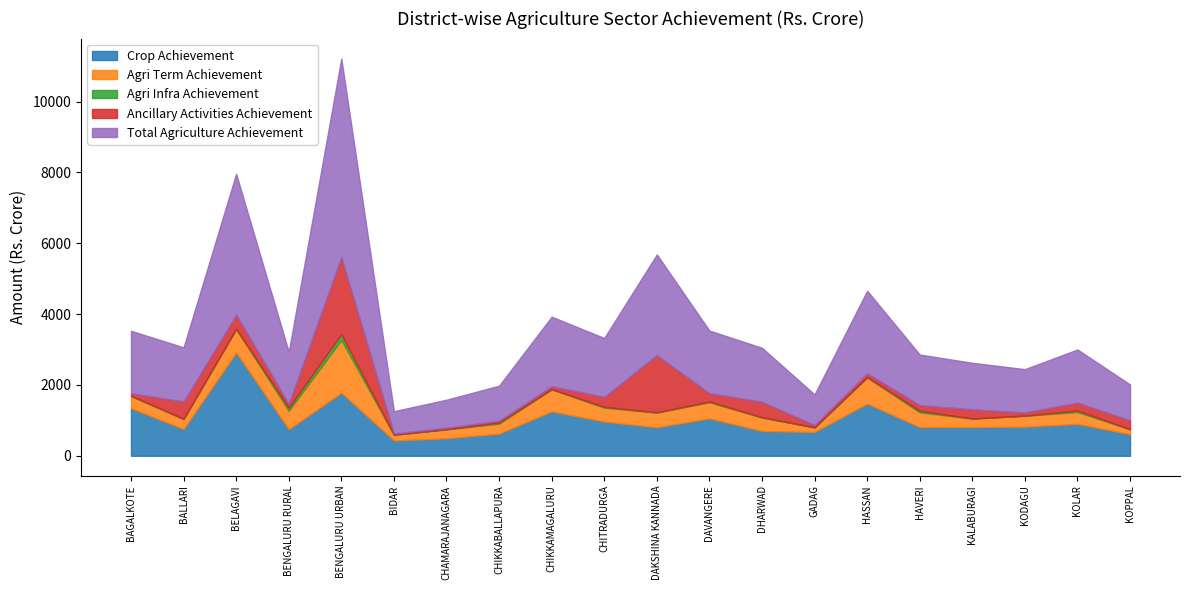

Where is the first local minimum for Ancillary Activities Achievement?

BENGALURU RURAL